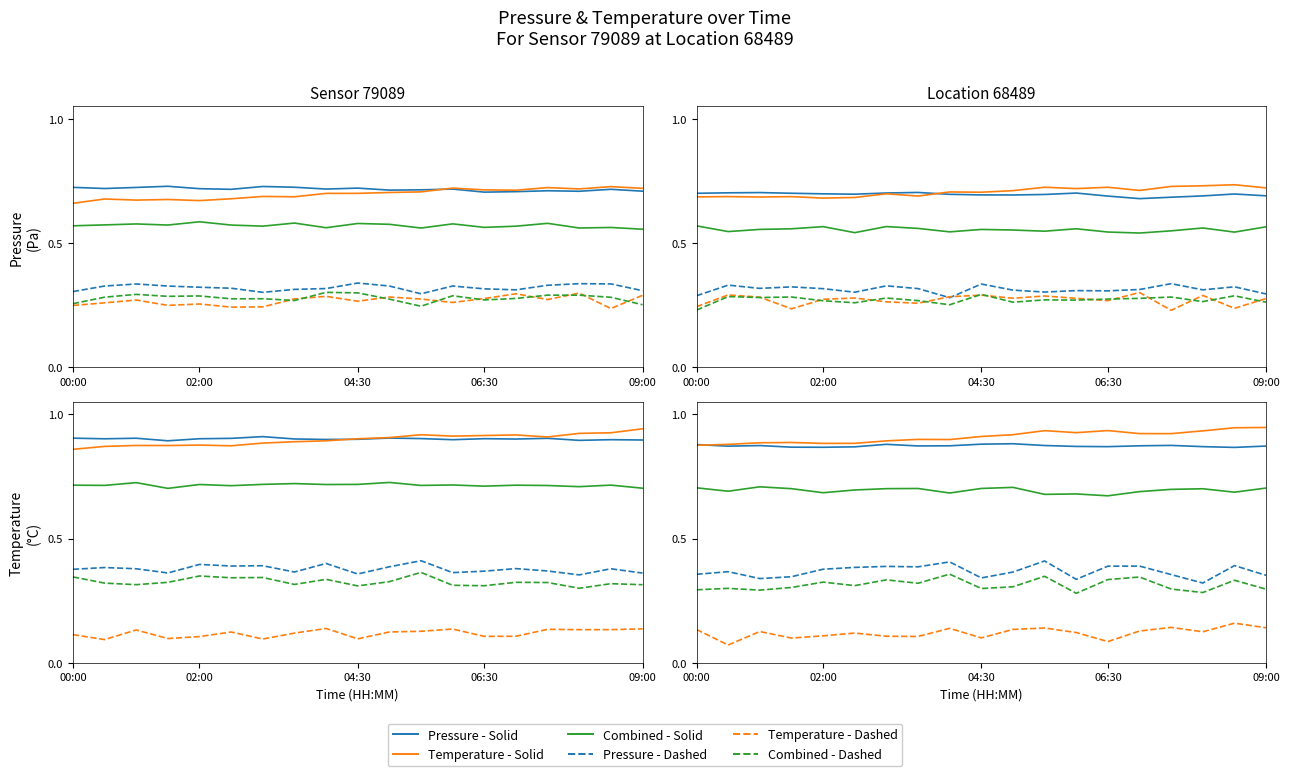

At how many categories does at least one series exceed 0?

19